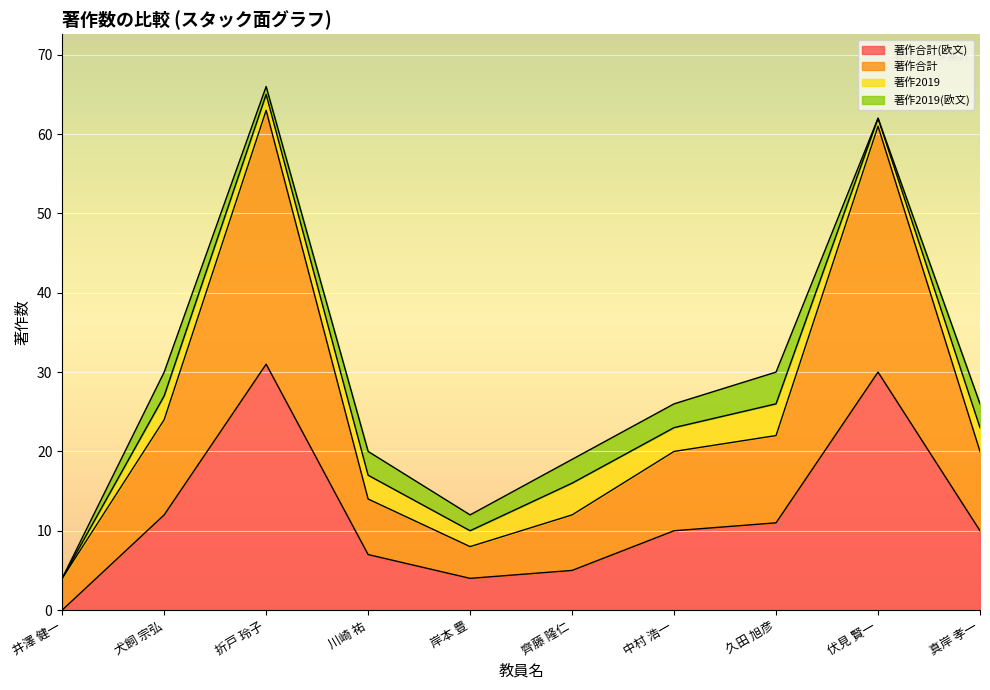

Which label corresponds to the largest value in the chart?

折戸 玲子